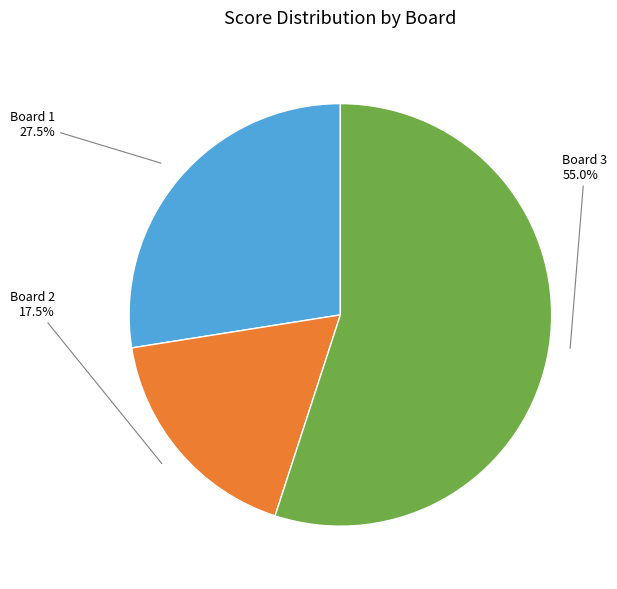

Is there any slice that represents more than half of the pie?

Yes